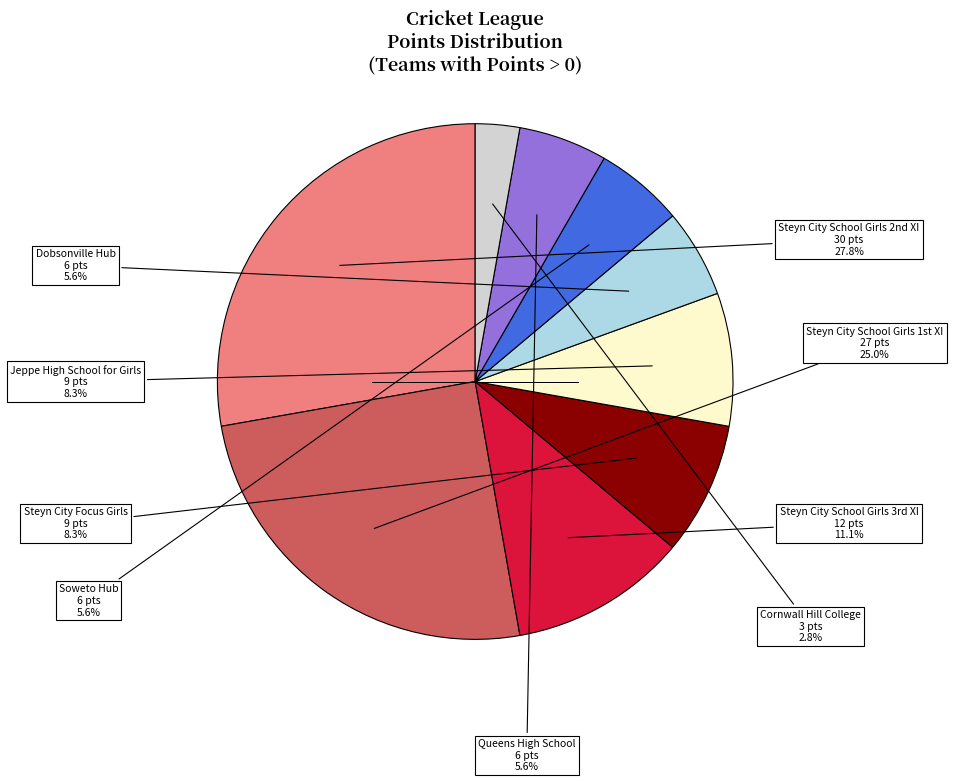

Does any single category account for the majority?

No